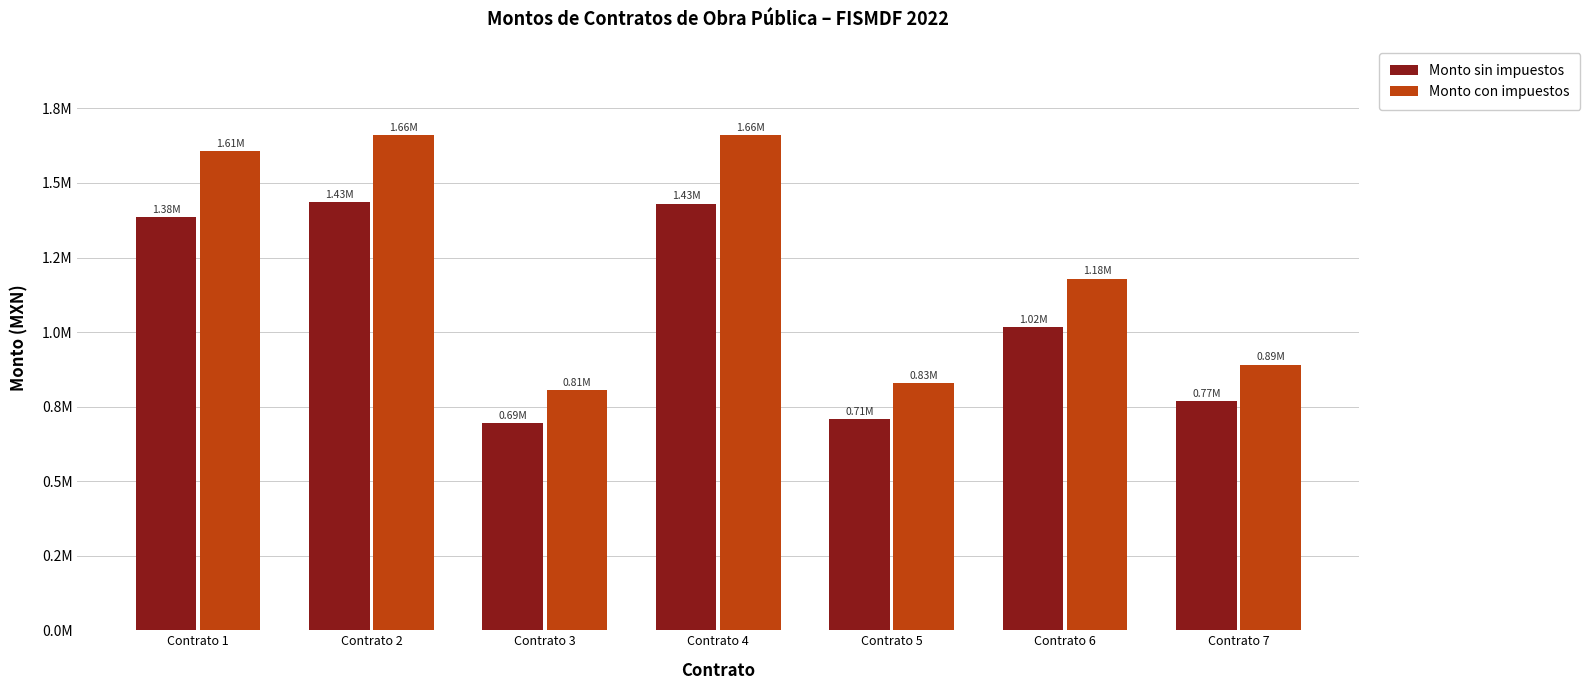

At which label is Monto sin impuestos closest to 1064447?

Contrato 6